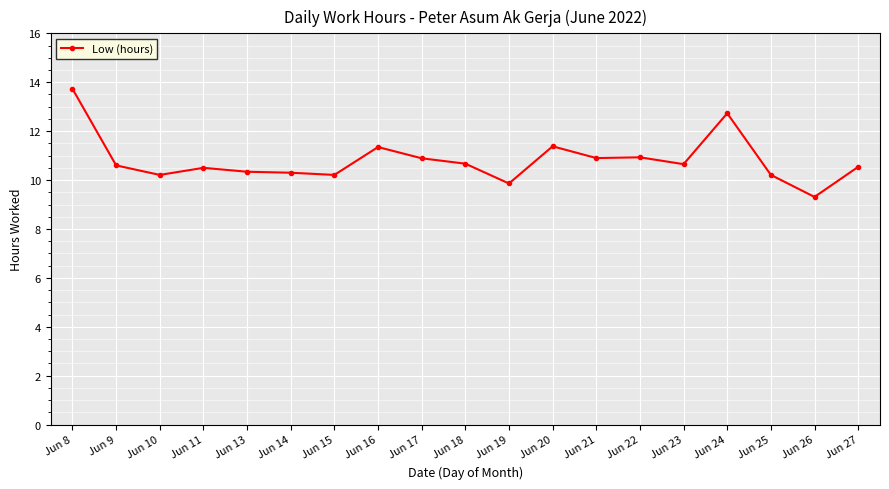

What is the ratio of the value at Jun 11 to the value at Jun 26?

1.1